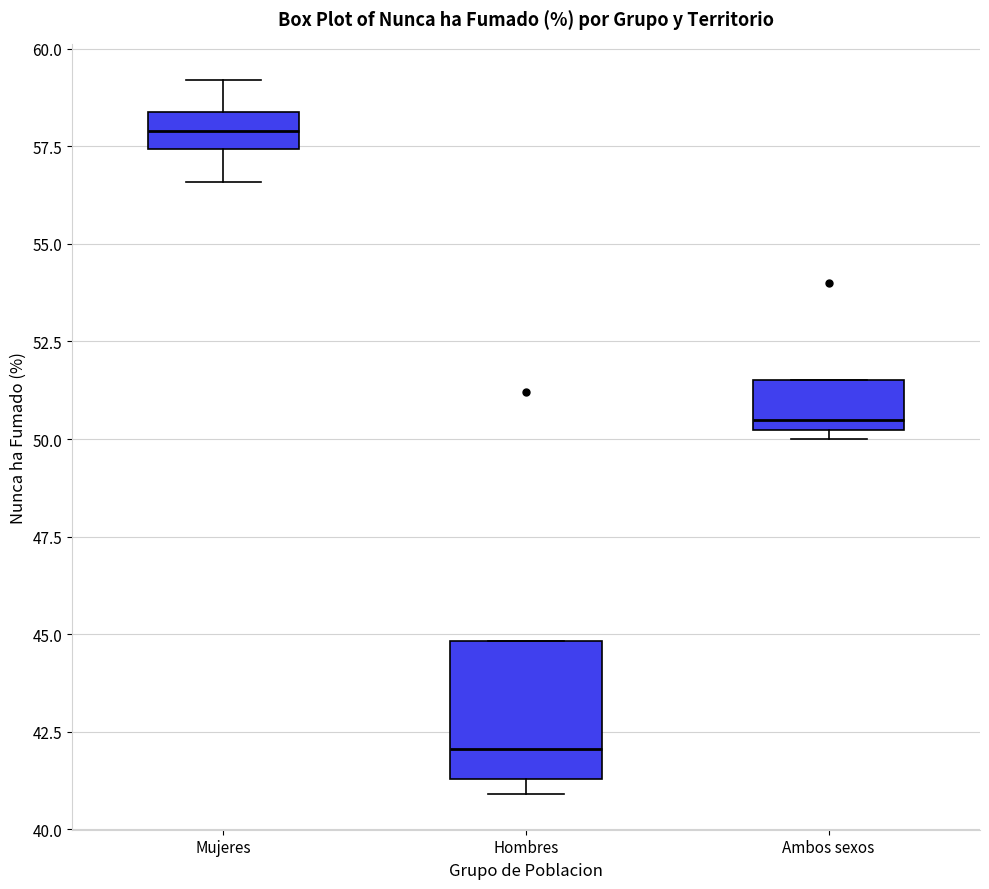

Which box has the lowest median line?

Hombres